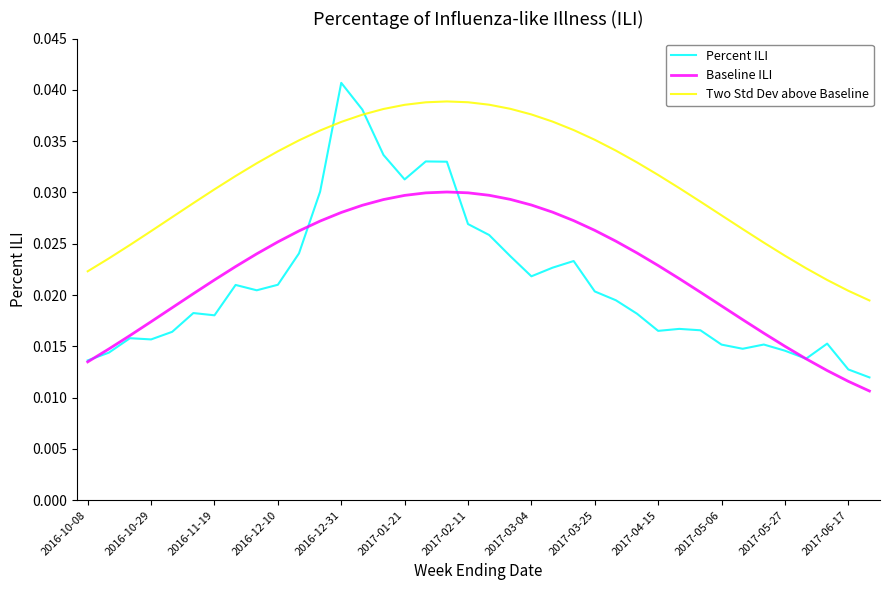

What are all the series names shown in the legend?

Percent ILI, Baseline ILI, Two Std Dev above Baseline